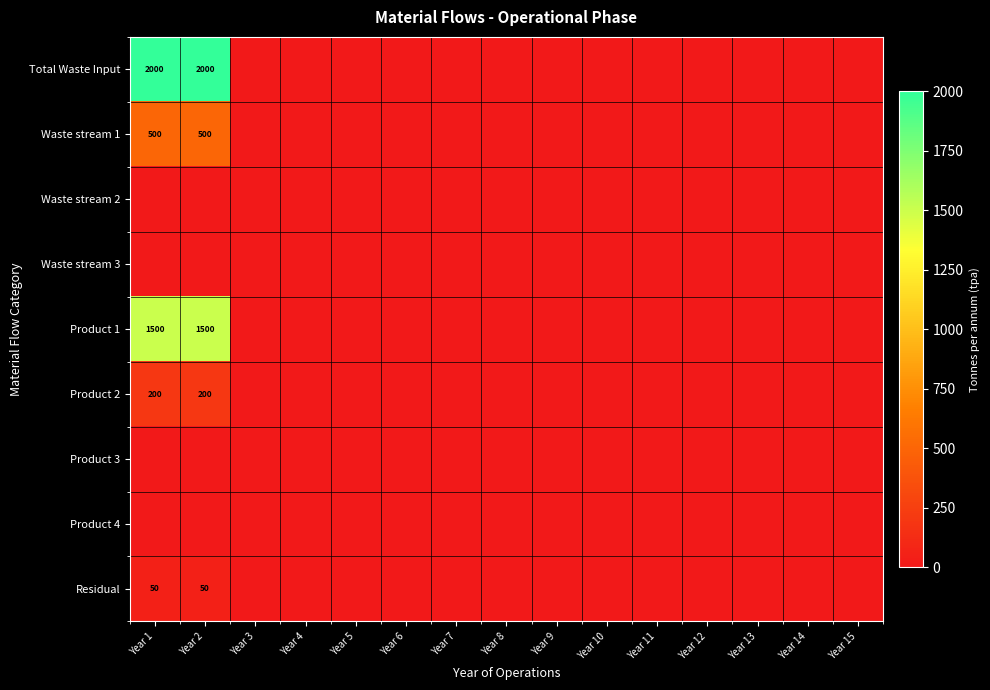

At which category is the sum across all series the highest?

Year 1